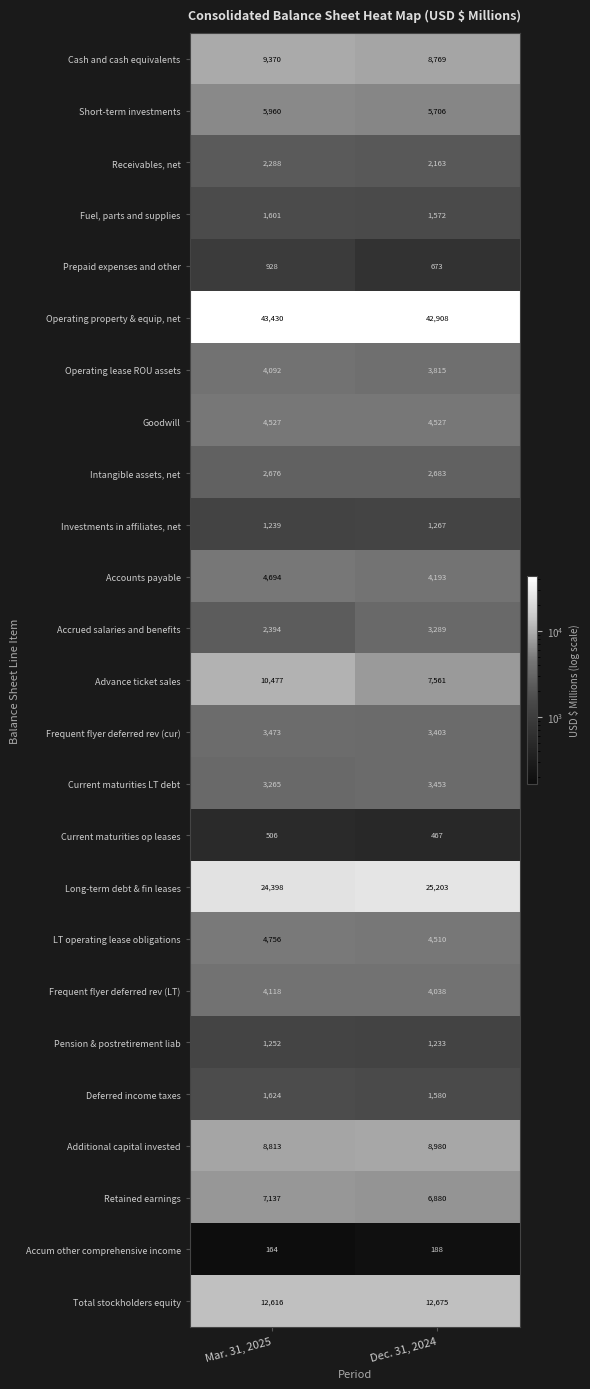

What is the smallest value displayed?

164